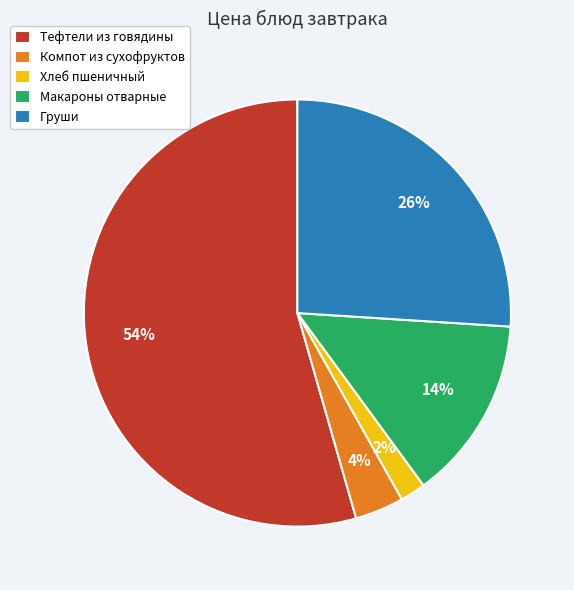

To the nearest percent, what is the average slice percentage?

20%